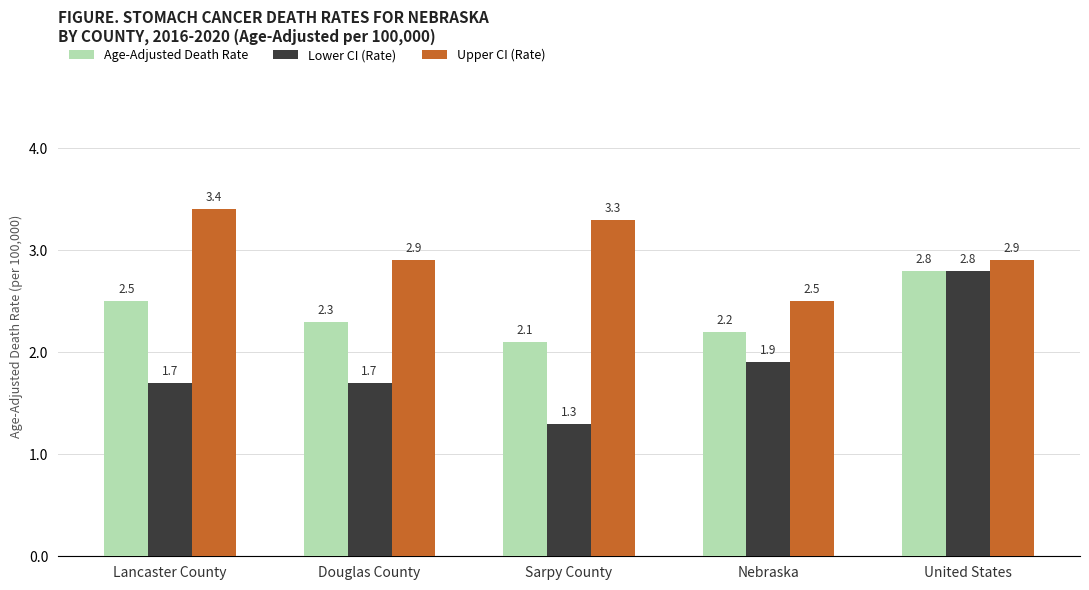

Does the chart contain any negative values?

No